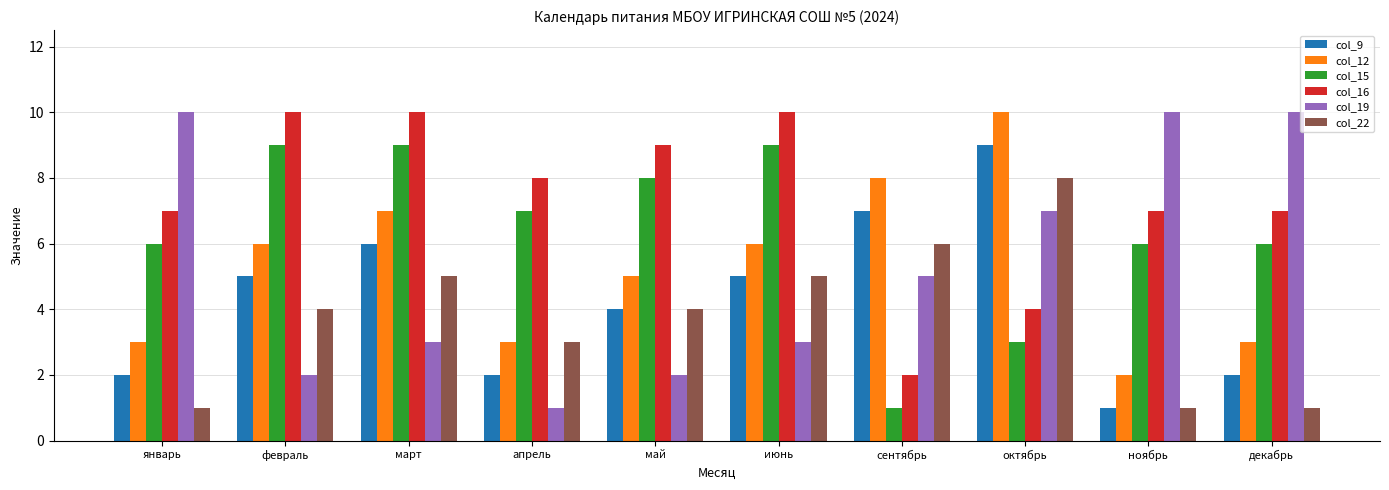

Rank the series at сентябрь from highest to lowest value.

col_12, col_9, col_22, col_19, col_16, col_15